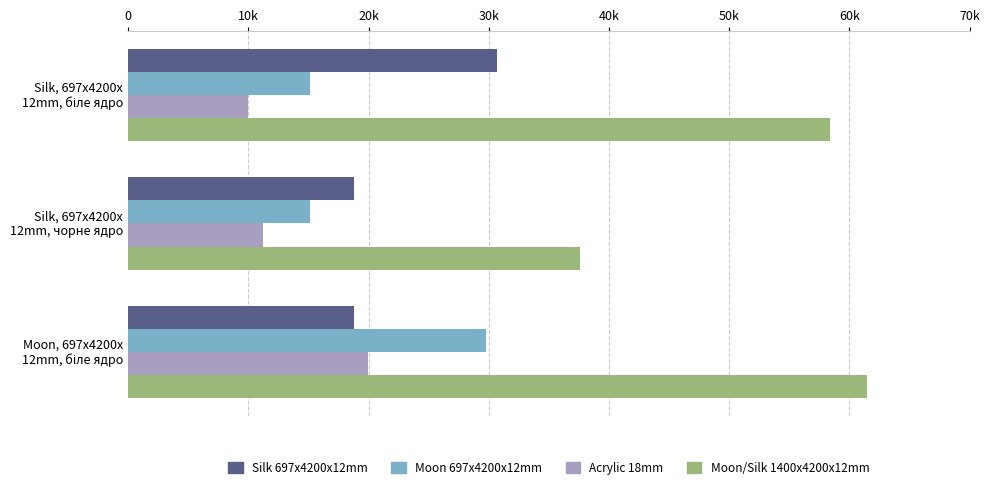

What is the maximum value shown in the chart?

61434.3